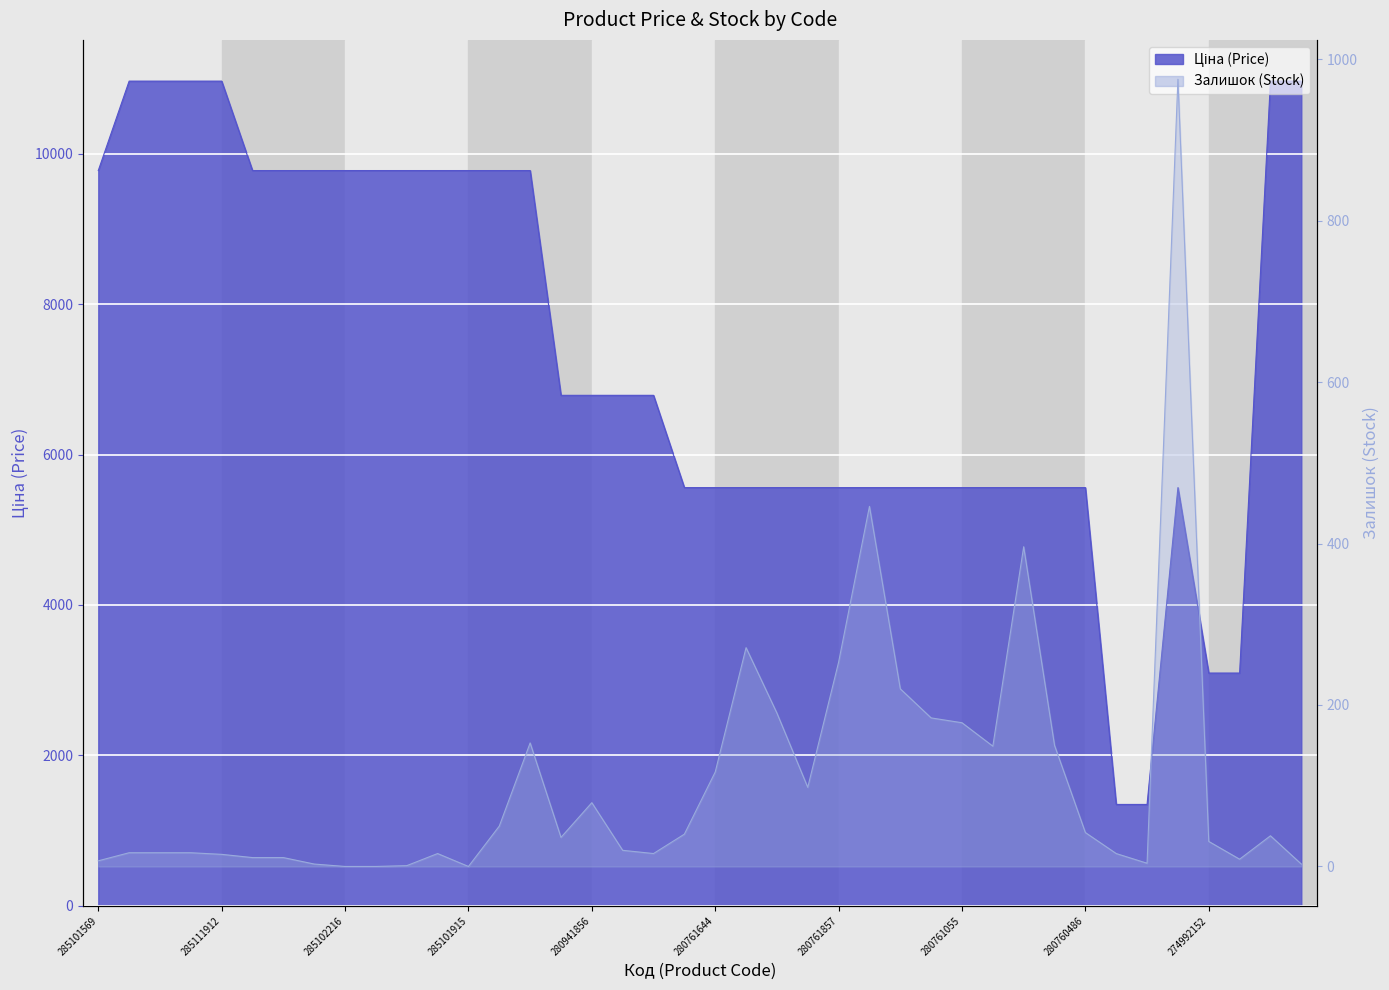

Reading right to left, what are all the values shown in this chart?

Ціна: 273001939=10964.4	273001960=10964.4	274992132=3094.7	274992152=3094.7	275990524=5560.3	24221043=1347.9	24221099=1347.9	280760486=5560.3	280760923=5560.3	280761030=5560.3	280761052=5560.3	280761055=5560.3	280761219=5560.3	280761650=5560.3	280761651=5560.3	280761857=5560.3	280762039=5560.3	280761054=5560.3	280761056=5560.3	280761644=5560.3	280761652=5560.3	280941739=6787.1	280941824=6787.1	280941856=6787.1	280941901=6787.1	272992170=9775.5	285101913=9775.5	285101915=9775.5	285101916=9775.5	285102044=9775.5	285102120=9775.5	285102216=9775.5	285102218=9775.5	285102219=9775.5	285102221=9775.5	285111912=10964.4	285111961=10964.4	285112217=10964.4	285112220=10964.4	285101569=9775.5
Залишок: 273001939=3.0	273001960=38.0	274992132=9.0	274992152=31.0	275990524=975.0	24221043=4.0	24221099=16.0	280760486=42.0	280760923=150.0	280761030=396.0	280761052=149.0	280761055=178.0	280761219=184.0	280761650=220.0	280761651=446.0	280761857=253.0	280762039=98.0	280761054=190.0	280761056=271.0	280761644=117.0	280761652=40.0	280941739=16.0	280941824=20.0	280941856=79.0	280941901=36.0	272992170=153.0	285101913=50.0	285101915=0.0	285101916=16.0	285102044=1.0	285102120=0.0	285102216=0.0	285102218=3.0	285102219=11.0	285102221=11.0	285111912=15.0	285111961=17.0	285112217=17.0	285112220=17.0	285101569=7.0